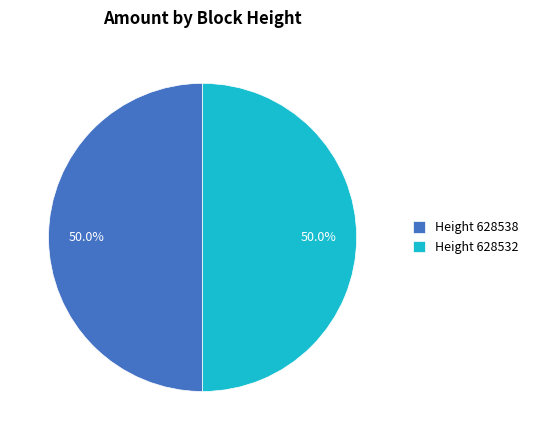

What is the ratio of the value at Height 628538 to the value at Height 628532?

1.0